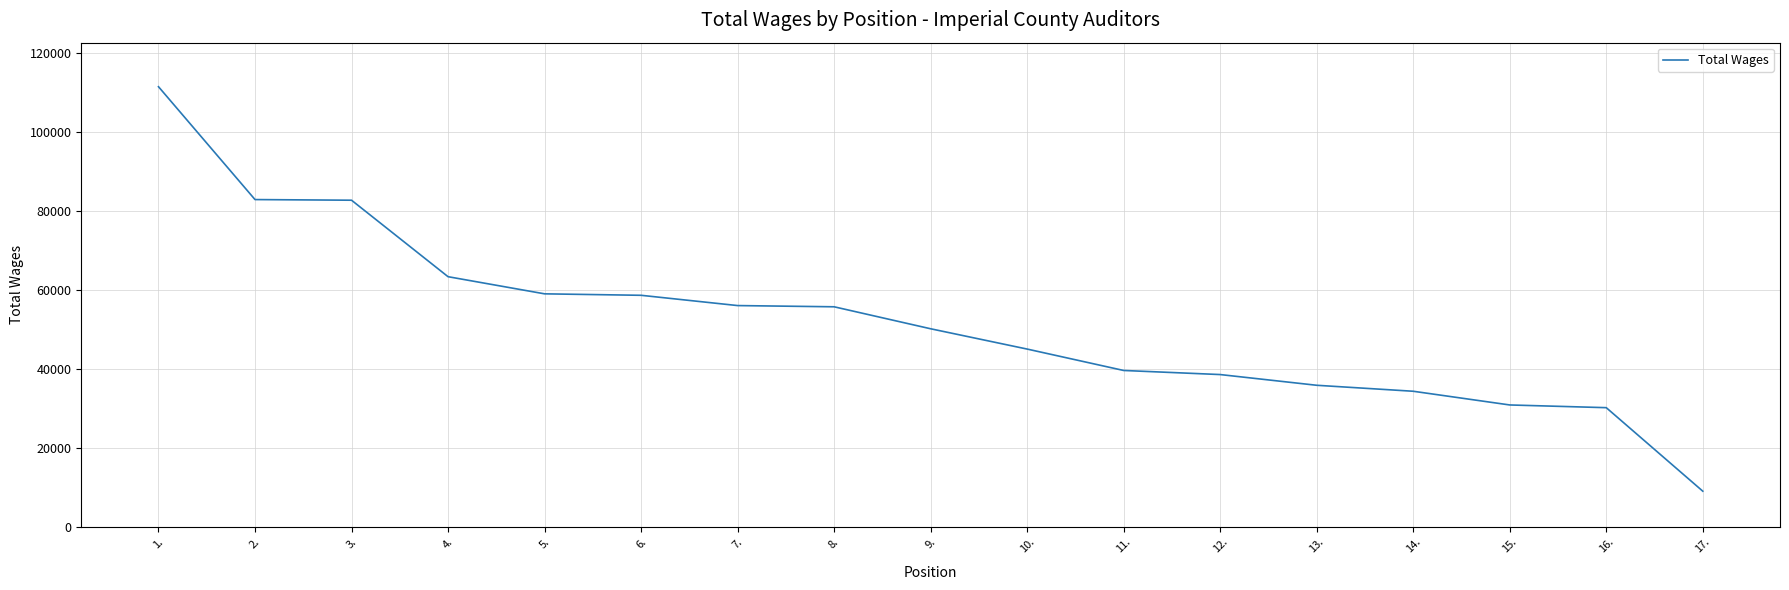

What is the difference between the values at 9. and 11.?

10556